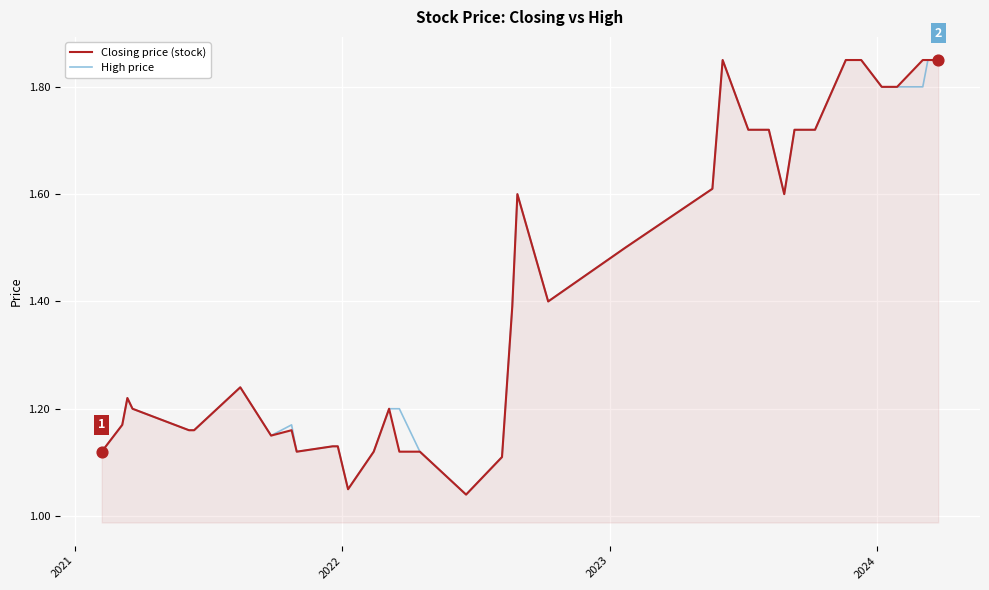

Does the chart have visible grid lines?

Yes